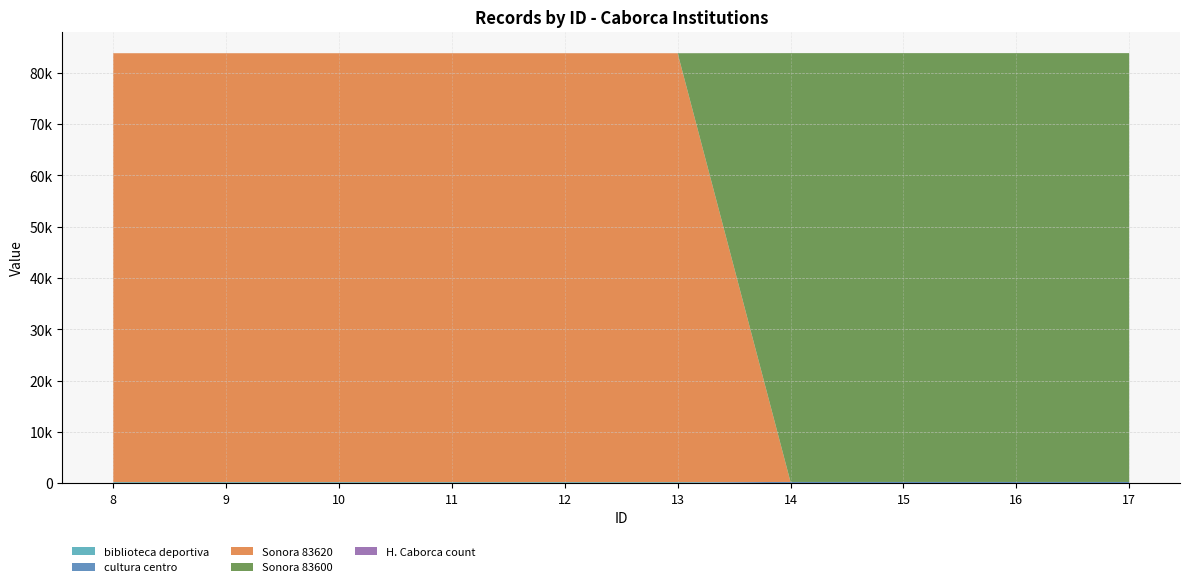

Reading left to right, transcribe all the data shown in this chart.

biblioteca deportiva: 8=205	9=205	10=205	11=205	12=205	13=205	14=0	15=0	16=0	17=0
cultura centro: 8=0	9=0	10=0	11=0	12=0	13=0	14=242	15=242	16=242	17=242
Sonora 83620: 8=83620	9=83620	10=83620	11=83620	12=83620	13=83620	14=0	15=0	16=0	17=0
Sonora 83600: 8=0	9=0	10=0	11=0	12=0	13=0	14=83600	15=83600	16=83600	17=83600
H. Caborca count: 8=1	9=1	10=1	11=1	12=1	13=1	14=1	15=1	16=1	17=1